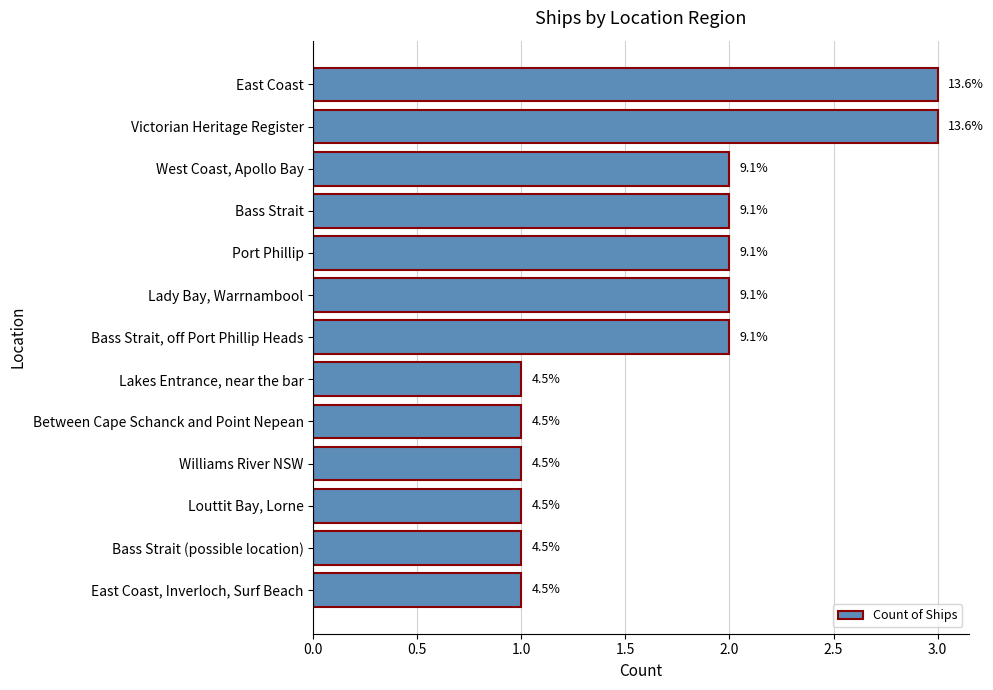

How many data points are less than 2?

6